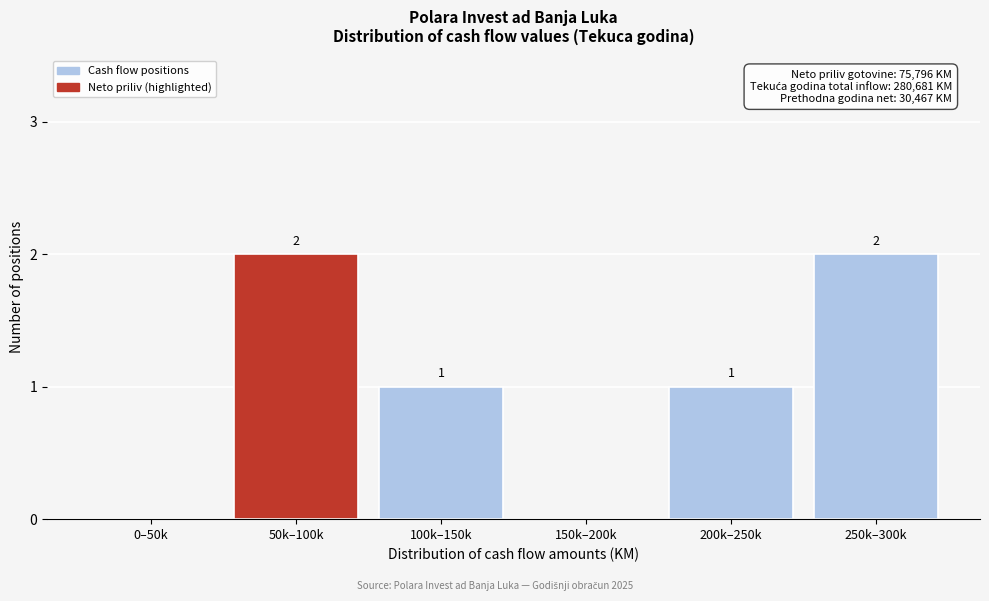

Reading right to left, transcribe all the data shown in this chart.

250k–300k=2	200k–250k=1	150k–200k=0	100k–150k=1	50k–100k=2	0–50k=0